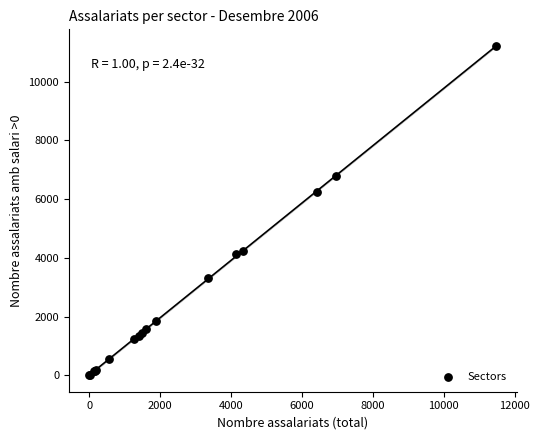

What Y value in the scatter plot is closest to 5609?

6258